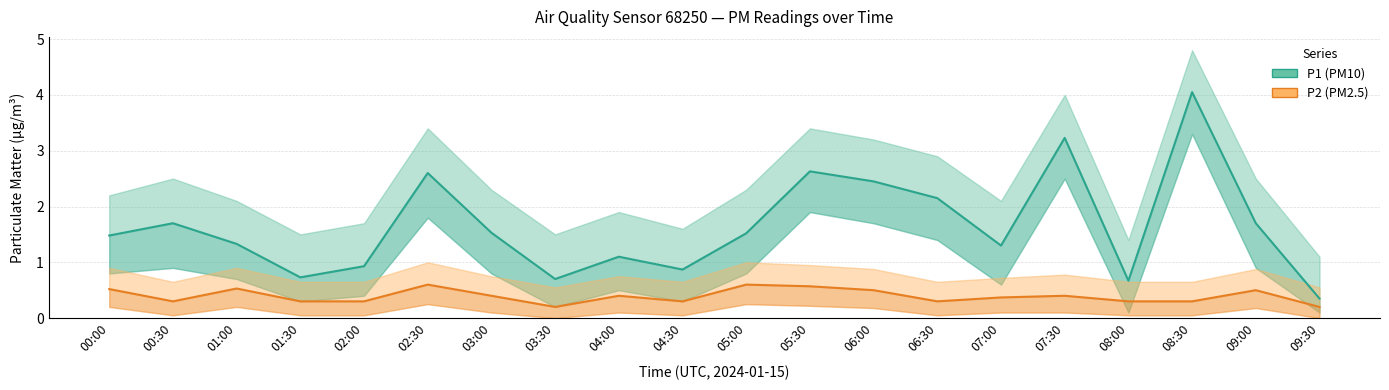

Which series has the largest total across all categories?

P1 (PM10)